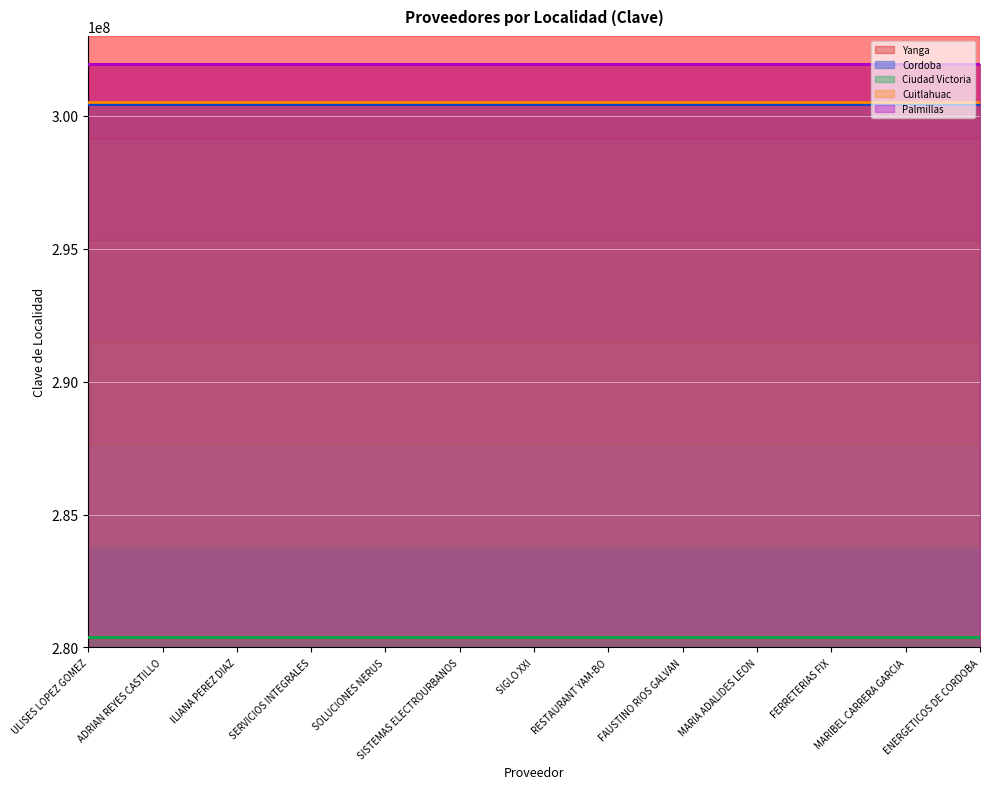

What is the total value across all series at FAUSTINO RIOS GALVAN?

1485300022